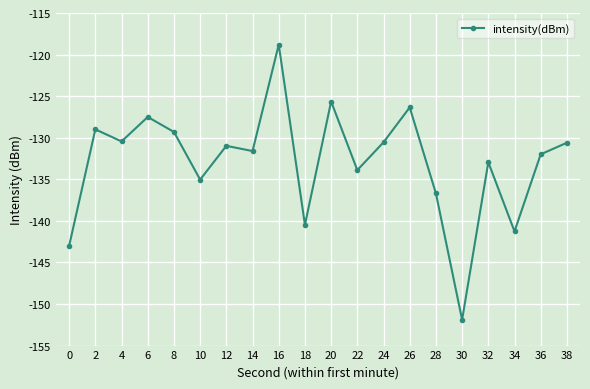

True or false: the data shows -131.0 at 12.

True